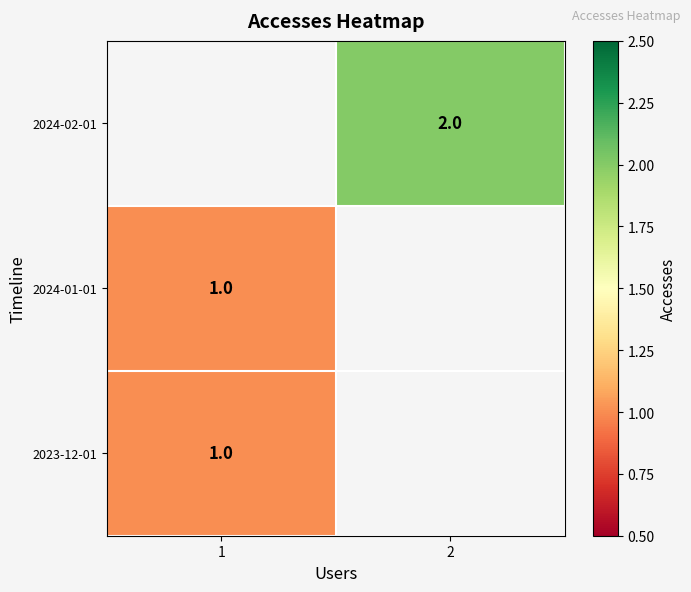

Is it true that 2023-12-01 equals 1.6 at 1?

False